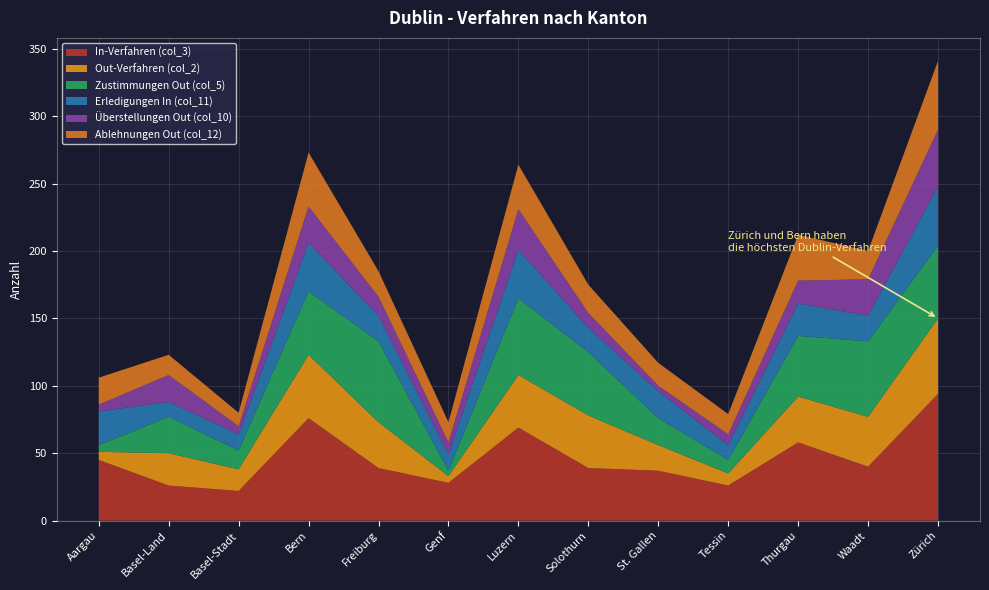

Reading left to right, list all the values displayed in this chart.

In-Verfahren (col_3): Aargau=45	Basel-Land=26	Basel-Stadt=22	Bern=76	Freiburg=39	Genf=28	Luzern=69	Solothurn=39	St. Gallen=37	Tessin=26	Thurgau=58	Waadt=40	Zürich=94
Out-Verfahren (col_2): Aargau=6	Basel-Land=24	Basel-Stadt=16	Bern=47	Freiburg=34	Genf=5	Luzern=39	Solothurn=39	St. Gallen=19	Tessin=9	Thurgau=34	Waadt=37	Zürich=56
Zustimmungen Out (col_5): Aargau=5	Basel-Land=27	Basel-Stadt=14	Bern=47	Freiburg=60	Genf=4	Luzern=57	Solothurn=47	St. Gallen=20	Tessin=10	Thurgau=45	Waadt=56	Zürich=54
Erledigungen In (col_11): Aargau=25	Basel-Land=11	Basel-Stadt=12	Bern=36	Freiburg=19	Genf=12	Luzern=36	Solothurn=18	St. Gallen=20	Tessin=11	Thurgau=24	Waadt=19	Zürich=44
Überstellungen Out (col_10): Aargau=5	Basel-Land=20	Basel-Stadt=6	Bern=27	Freiburg=14	Genf=9	Luzern=30	Solothurn=11	St. Gallen=4	Tessin=8	Thurgau=17	Waadt=27	Zürich=42
Ablehnungen Out (col_12): Aargau=20	Basel-Land=15	Basel-Stadt=10	Bern=40	Freiburg=19	Genf=15	Luzern=33	Solothurn=21	St. Gallen=17	Tessin=15	Thurgau=34	Waadt=21	Zürich=51